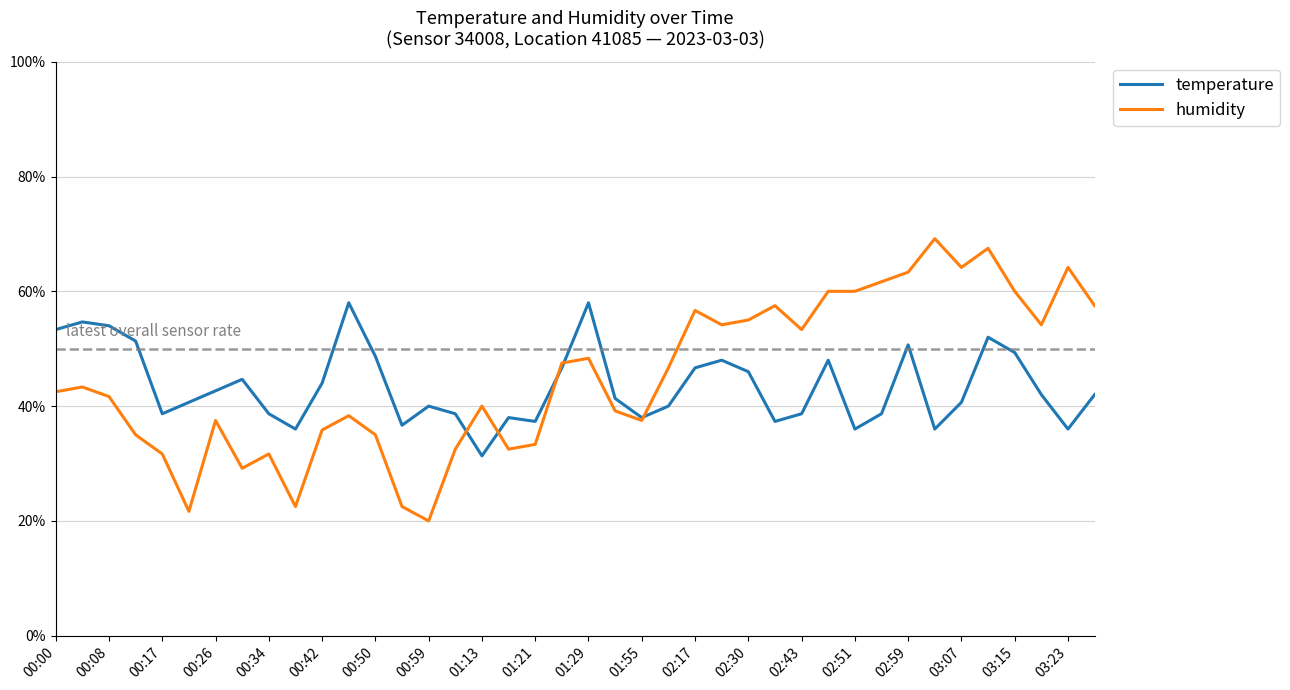

List the series in order of their peak value, highest first.

humidity, temperature